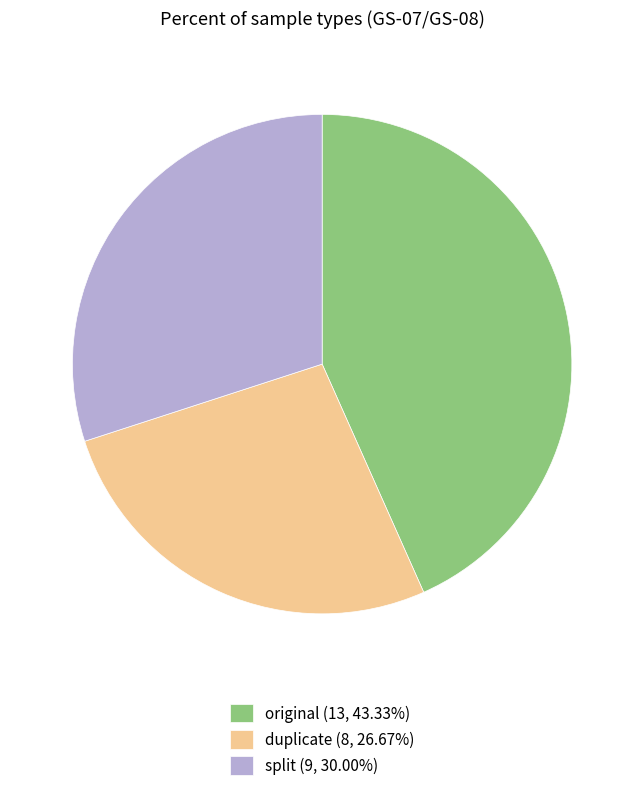

Rank the categories by value from lowest to highest.

duplicate, split, original